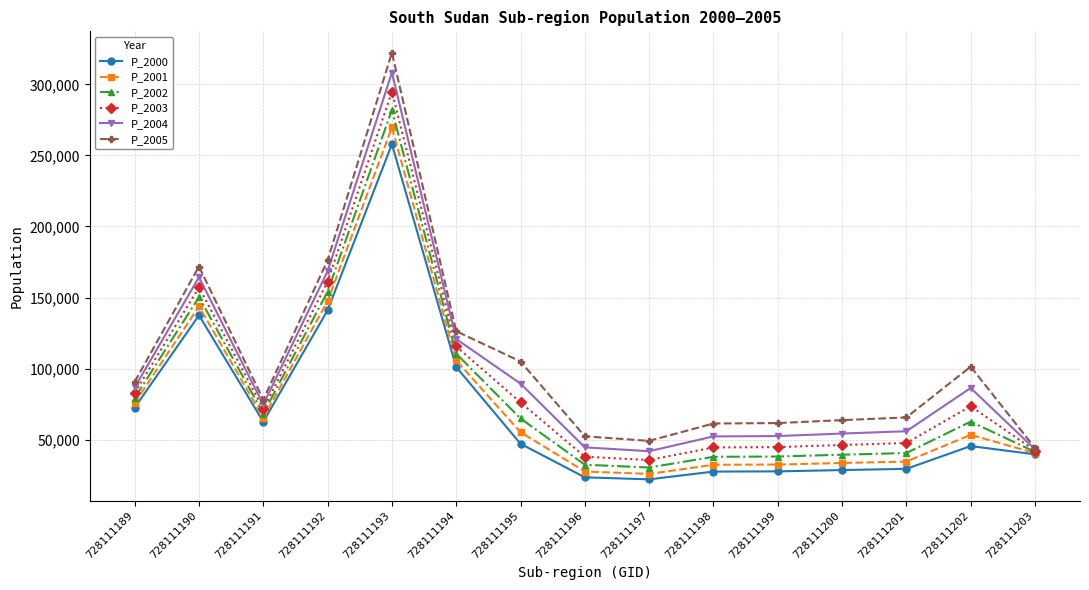

Where is P_2003 nearest to the value 165227?

728111192